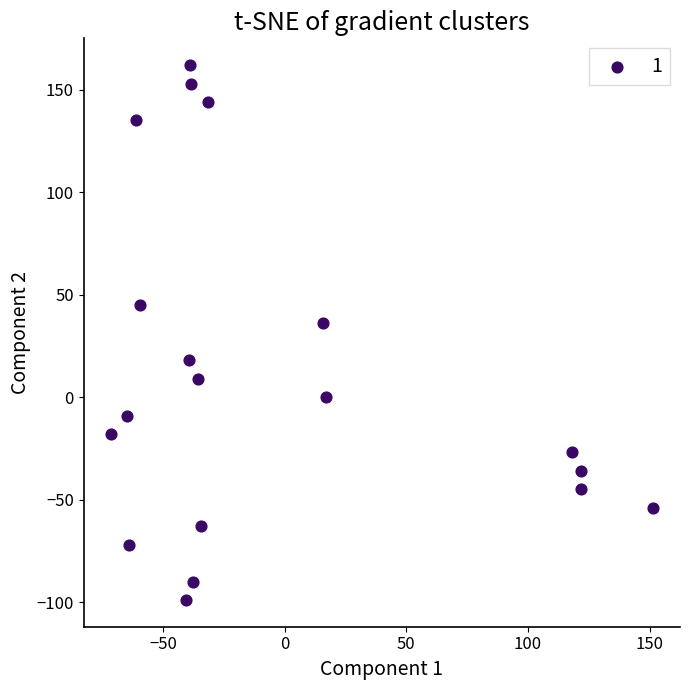

What Y value in the scatter plot is closest to 31?

36